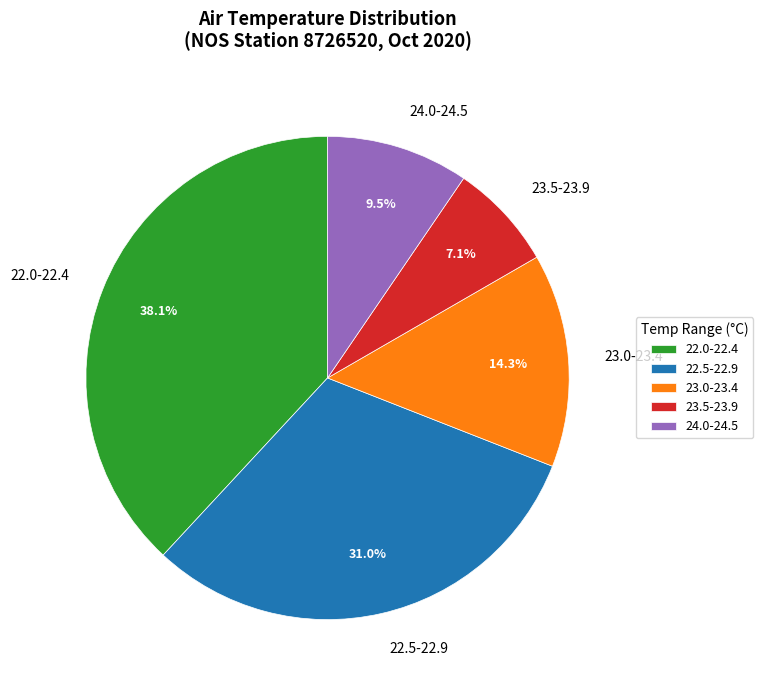

What is the ratio of the value at 23.0-23.4 to the value at 24.0-24.5?

1.5